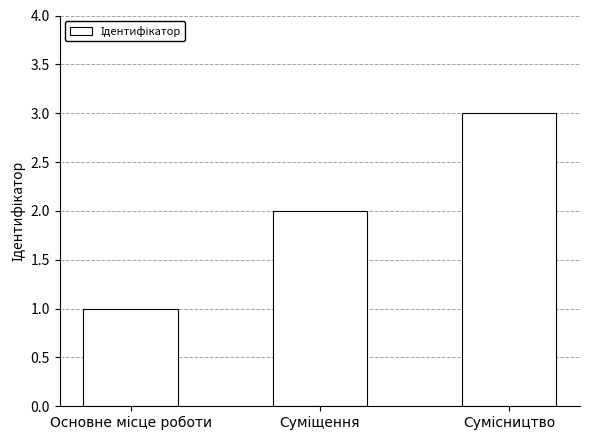

Does the chart contain any negative values?

No